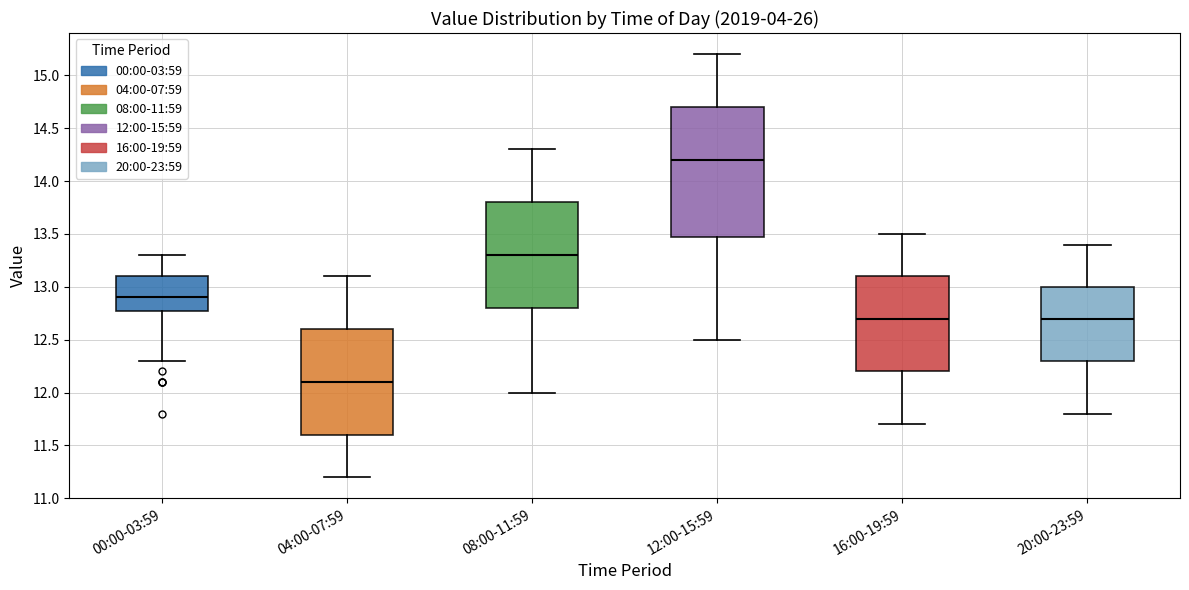

Reading left to right, read every box against the y-axis: the position of its median line, the range the box covers, and the ends of its whiskers. The values are not printed on the chart, so give them approximately, as read against the axis.

00:00-03:59: median 12.9, box 12.8 to 13.1, whiskers 12.3 to 13.3
04:00-07:59: median 12.1, box 11.6 to 12.6, whiskers 11.2 to 13.1
08:00-11:59: median 13.3, box 12.8 to 13.8, whiskers 12.0 to 14.3
12:00-15:59: median 14.2, box 13.5 to 14.7, whiskers 12.5 to 15.2
16:00-19:59: median 12.7, box 12.2 to 13.1, whiskers 11.7 to 13.5
20:00-23:59: median 12.7, box 12.3 to 13.0, whiskers 11.8 to 13.4